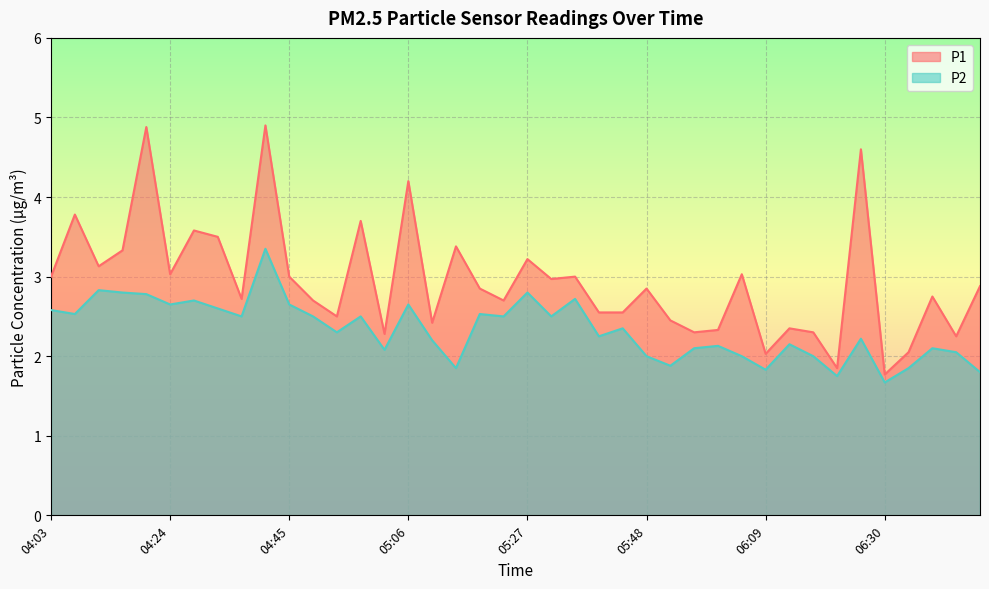

True or false: P1 has more than 1 interior local peaks.

True